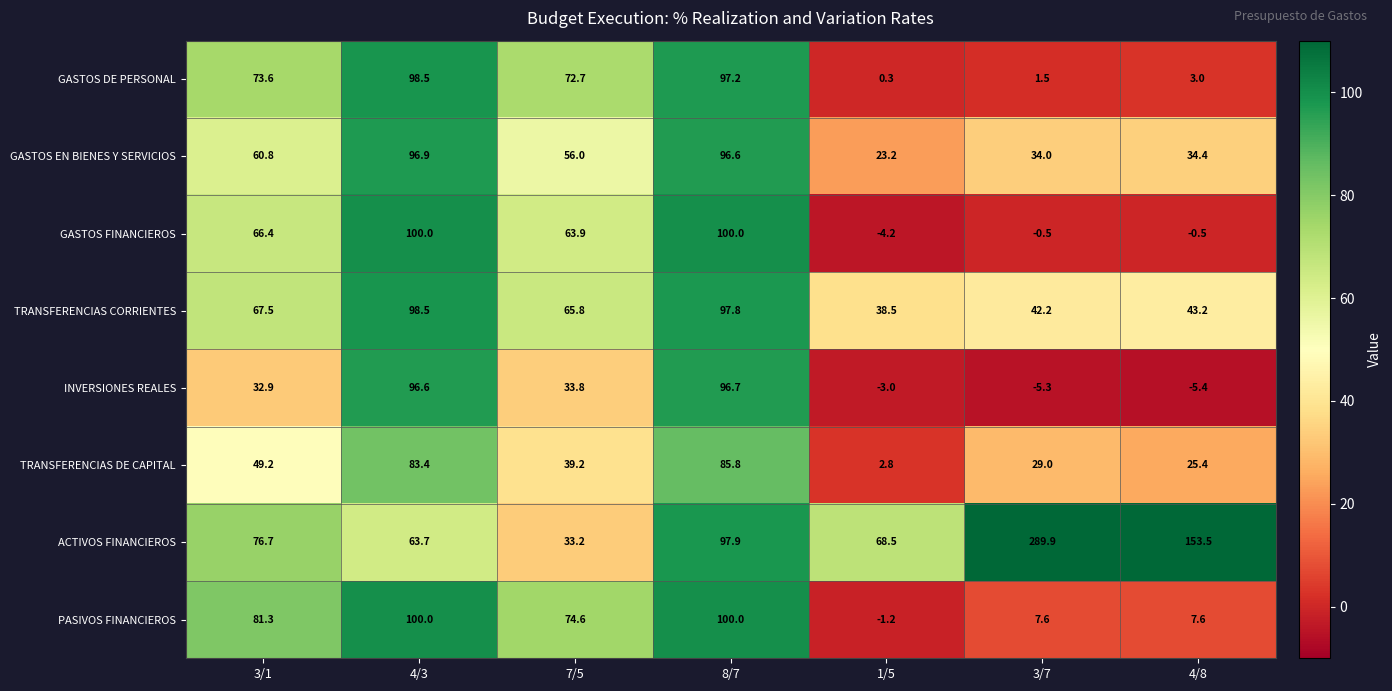

Count the number of data series in this chart.

8